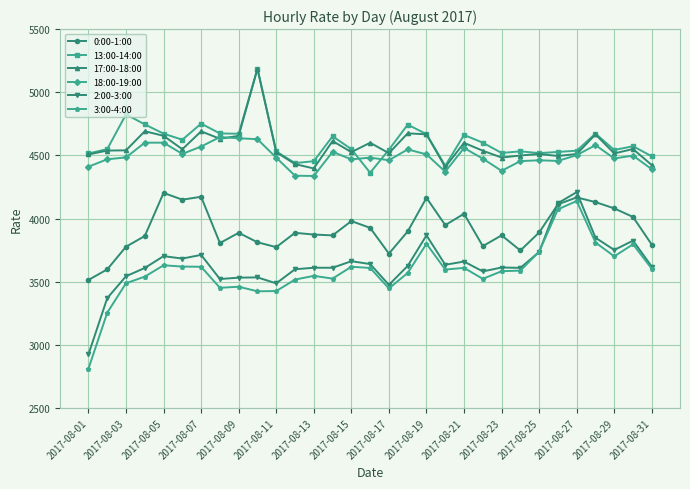

How many lines are shown in the chart?

6